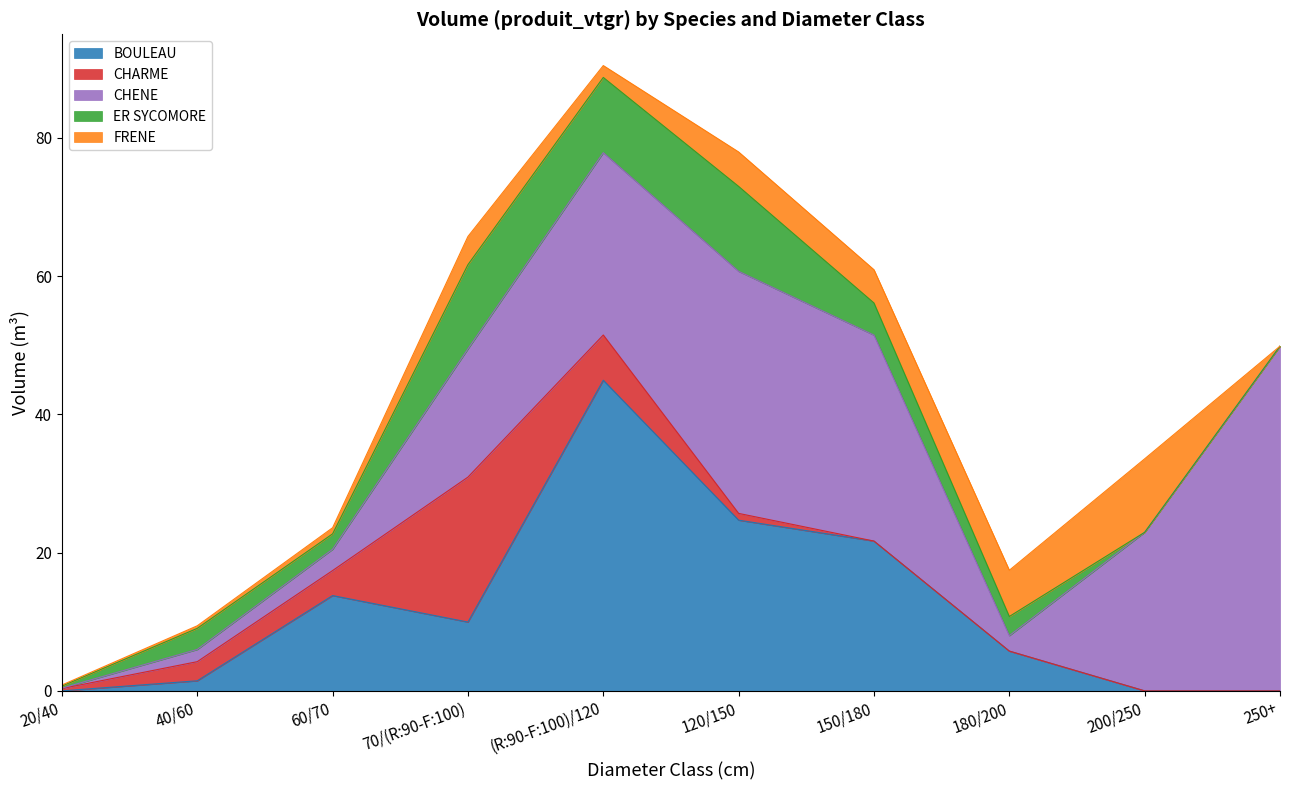

True or false: CHARME has a value of 2.8 at 40/60.

True